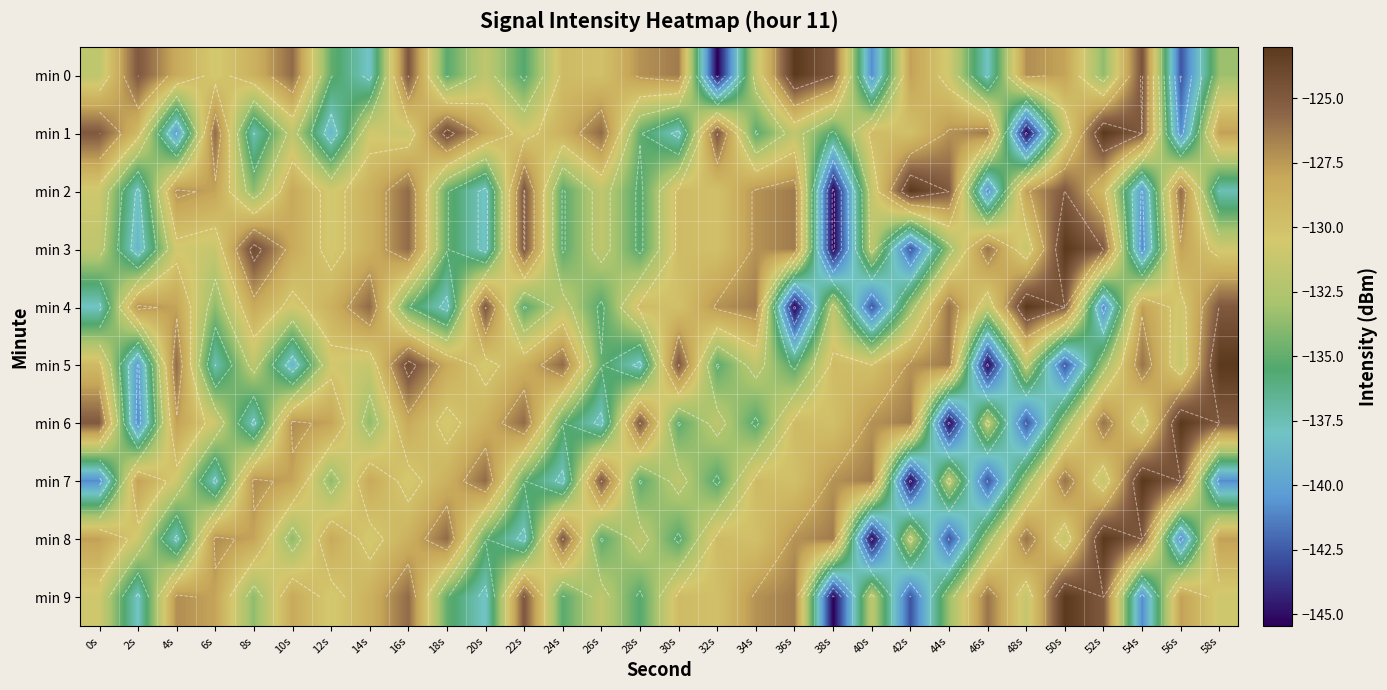

At 48s, list the series in order from smallest to largest.

min 1, min 6, min 7, min 5, min 3, min 9, min 2, min 0, min 8, min 4